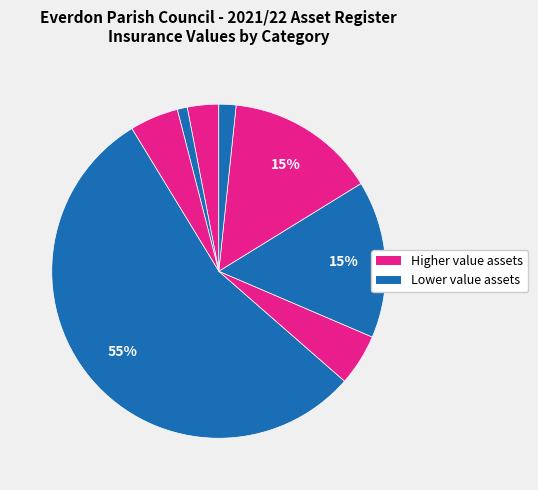

How many slices are in this pie chart?

8